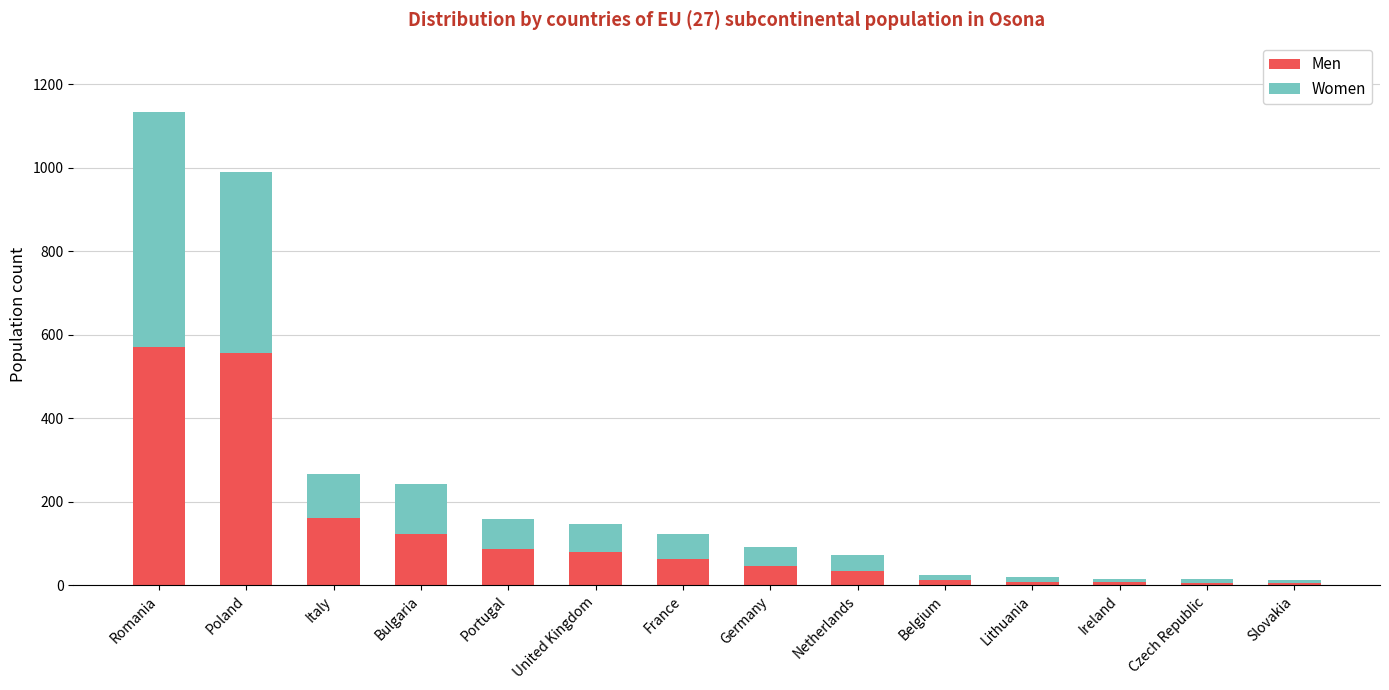

What is the maximum value for Men?

572